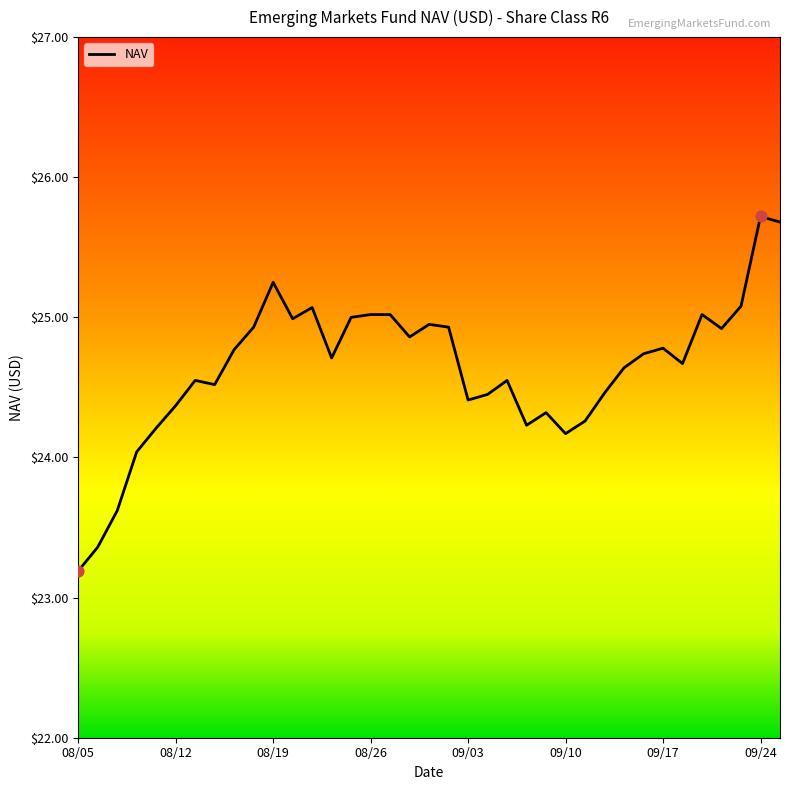

What is the maximum value shown in the chart?

25.7